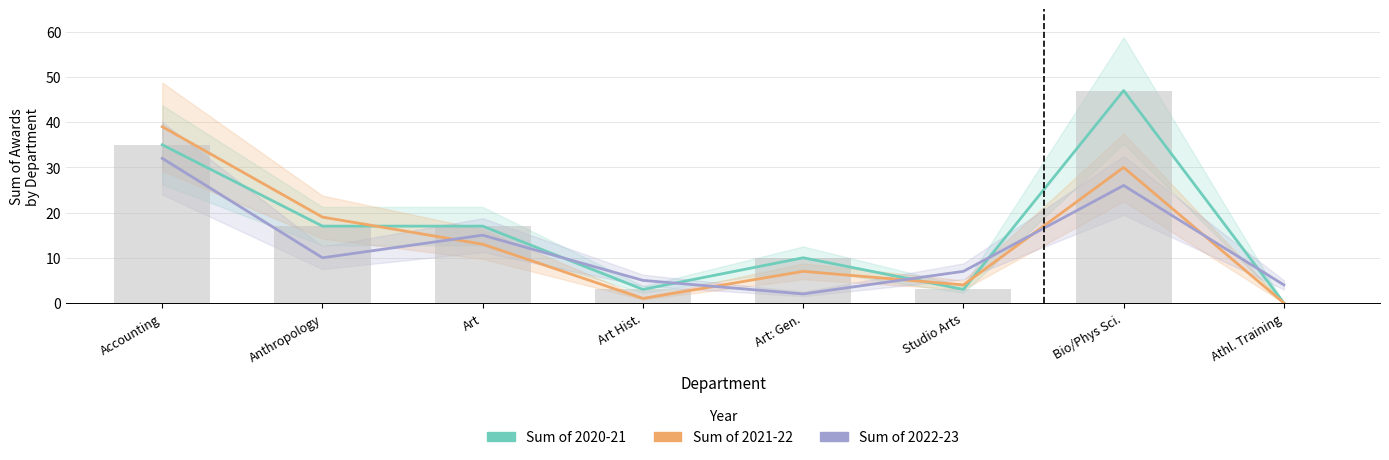

What position from the left is Art Hist.?

4